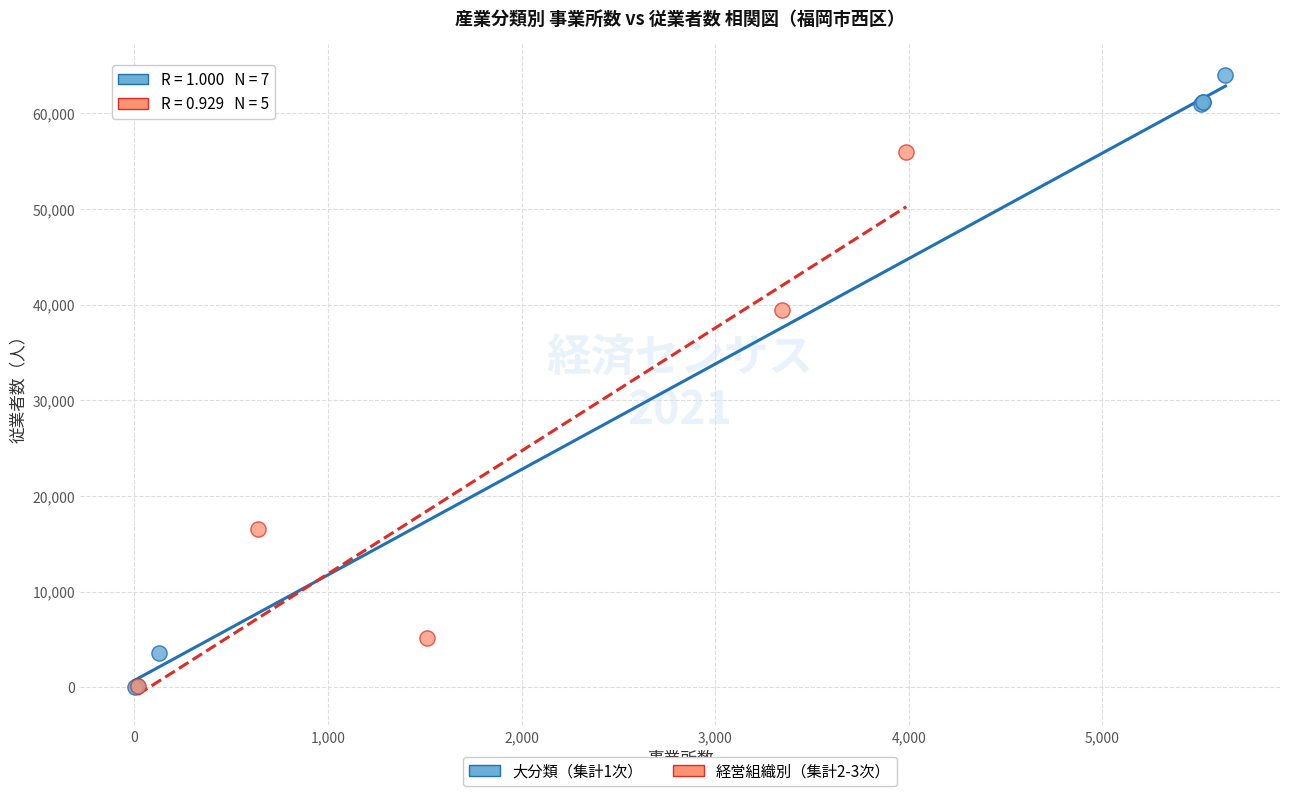

Which series has the widest spread of Y values?

大分類（集計1次）